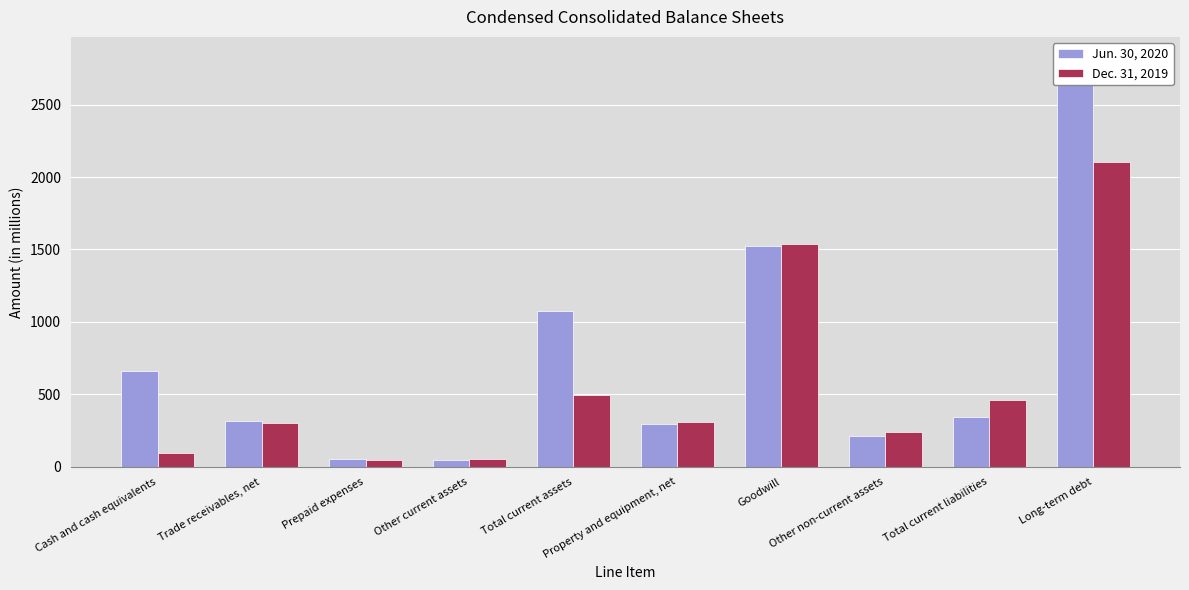

At which category does the chart reach its peak across all series?

Long-term debt